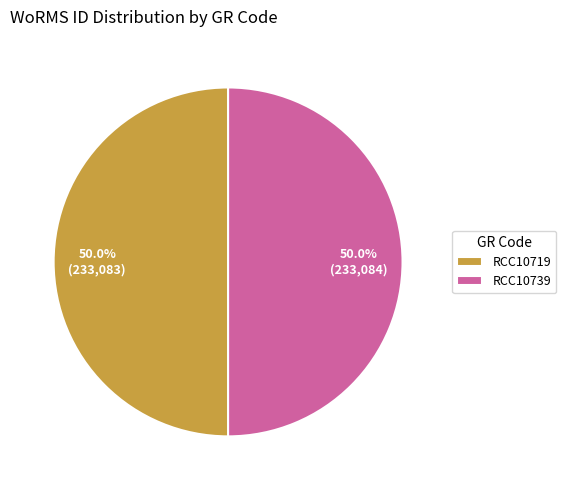

How many slices are in this pie chart?

2